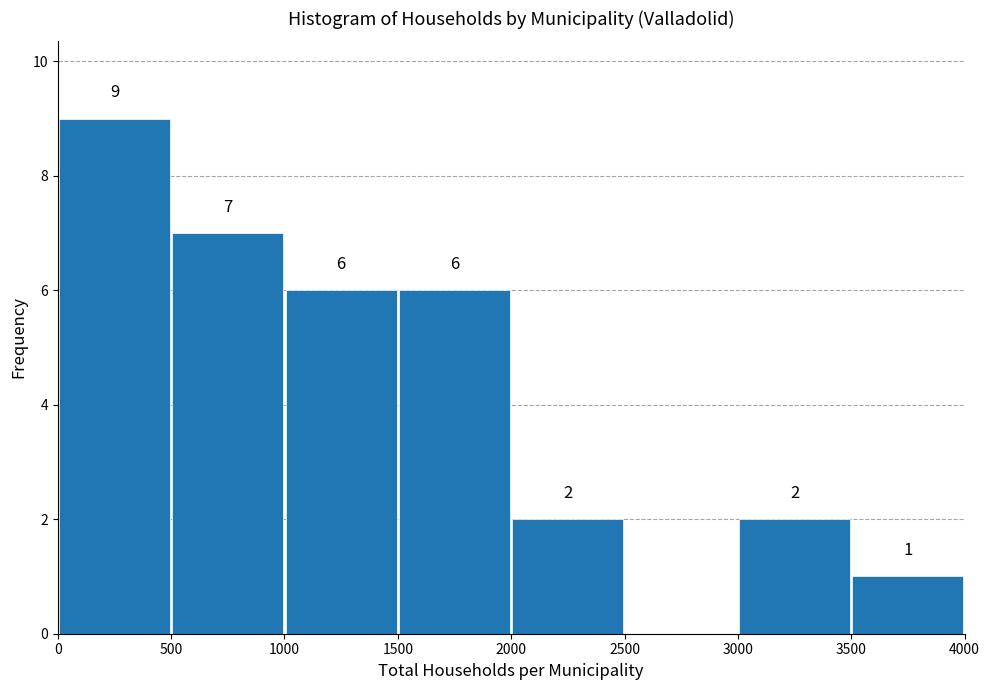

Over which range of the x-axis is the bar tallest?

0 to 500